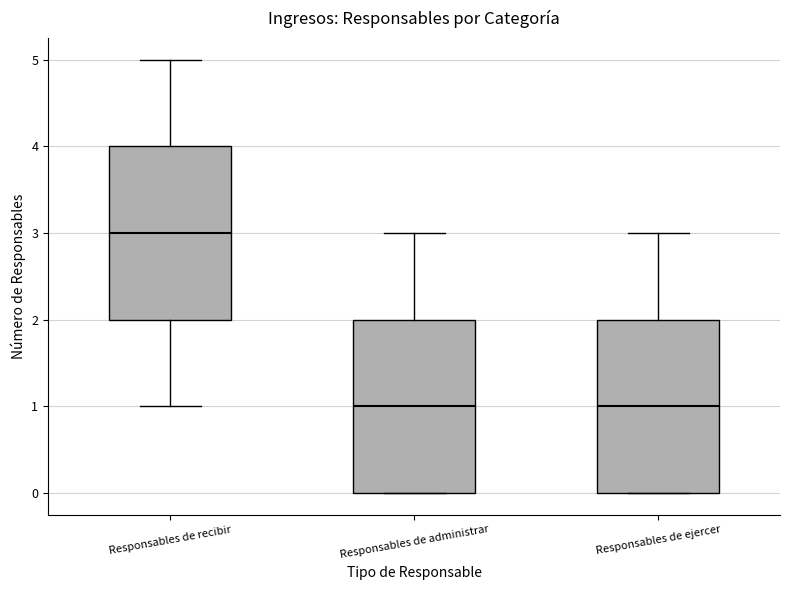

Reading left to right, transcribe this box plot: for each box, give where its median line is, the range the box spans, and where its two whiskers end, as read against the y-axis. The values are not printed on the chart, so give them approximately, as read against the axis.

Responsables de recibir: median 3, box 2 to 4, whiskers 1 to 5
Responsables de administrar: median 1, box 0 to 2, whiskers 0 to 3
Responsables de ejercer: median 1, box 0 to 2, whiskers 0 to 3